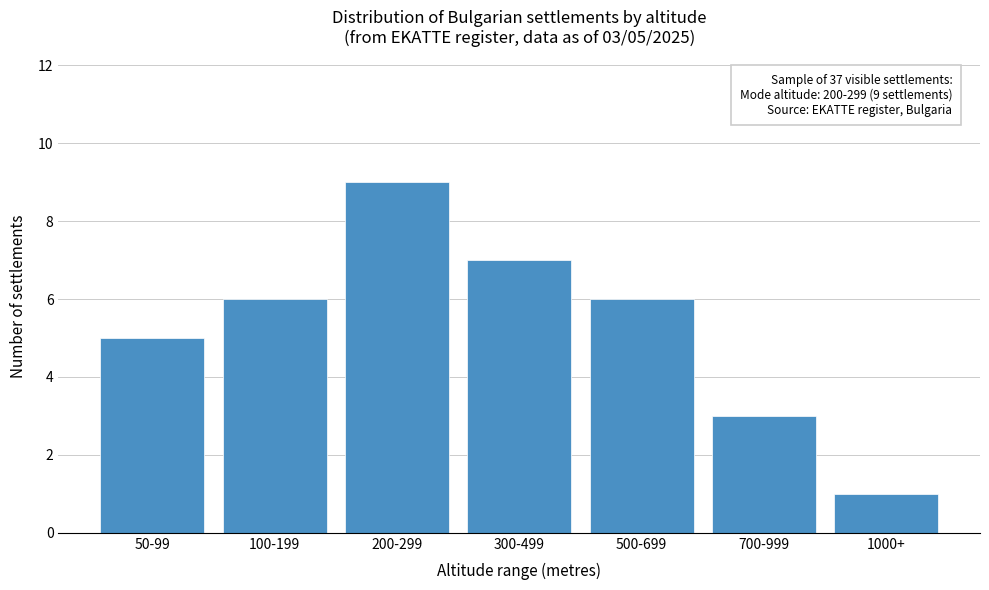

Reading left to right, extract all data points from this chart.

5	6	9	7	6	3	1